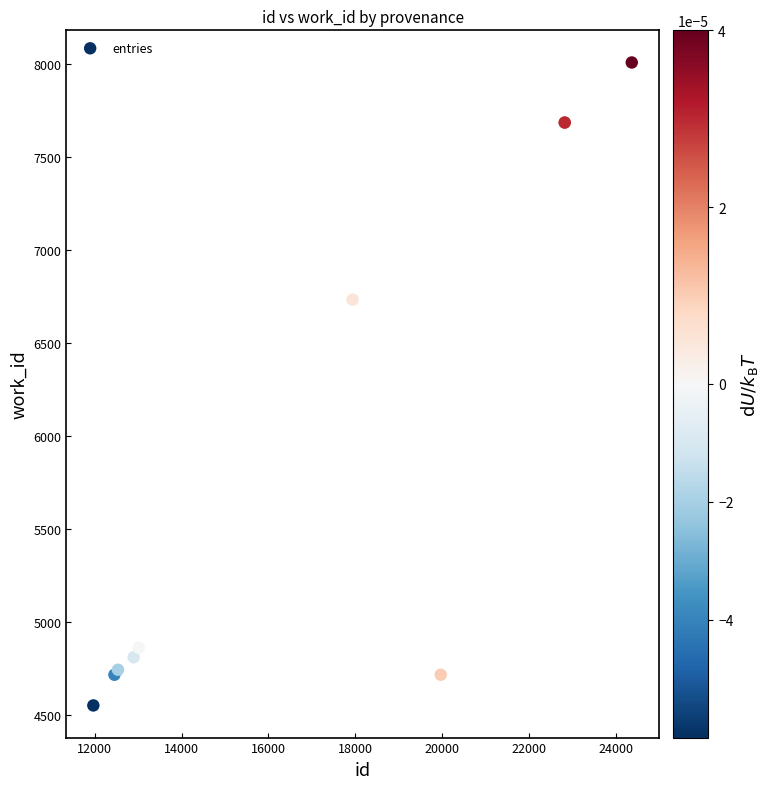

What Y value in the scatter plot is closest to 6281?

6735